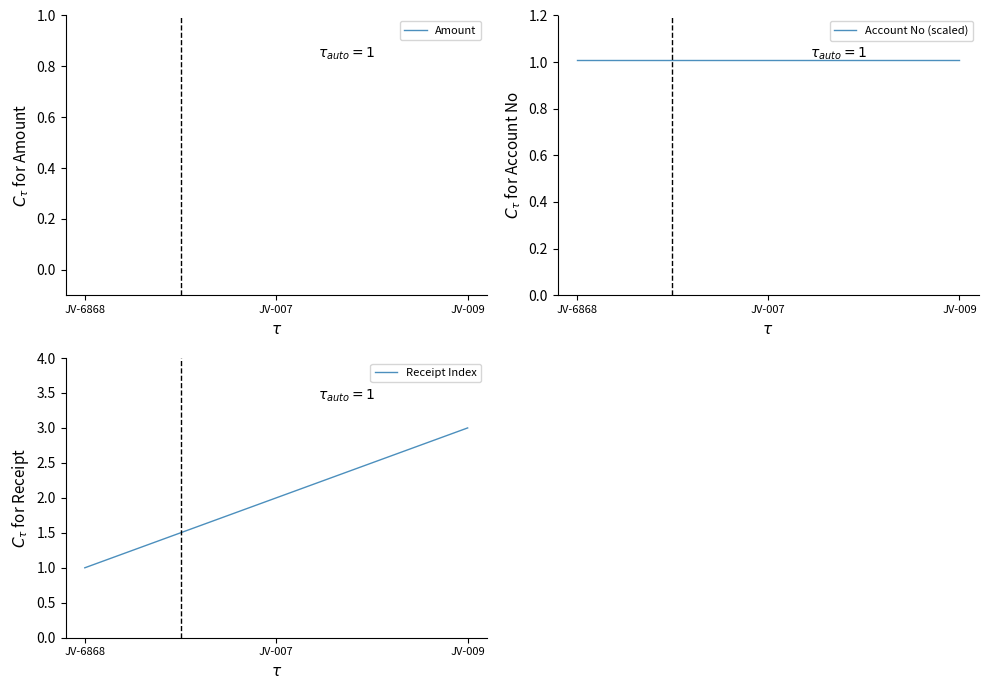

Is it true that Receipt Index equals 3.0 at JV-009?

True